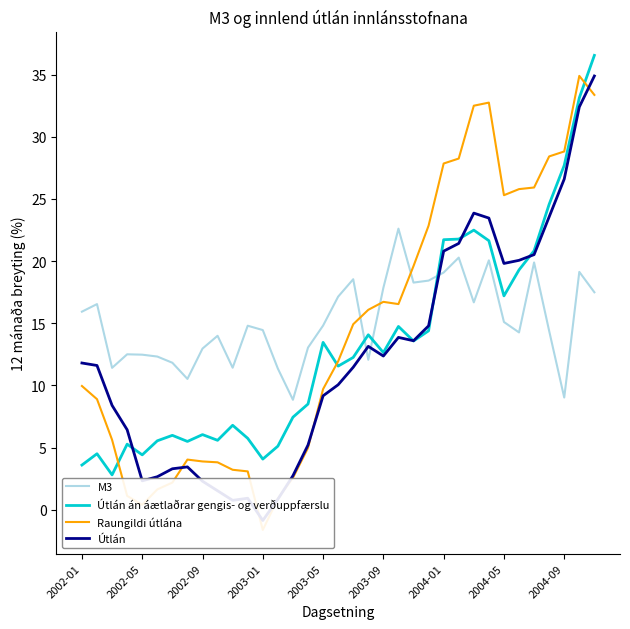

Is it true that M3 equals 25.0 at 2003-05?

False